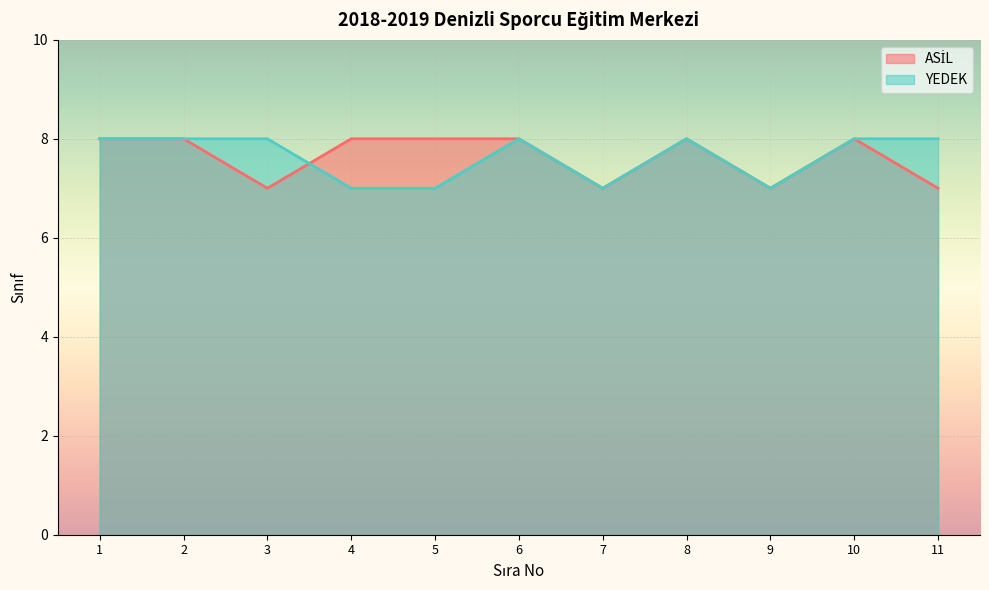

What is the minimum value shown in the chart?

7